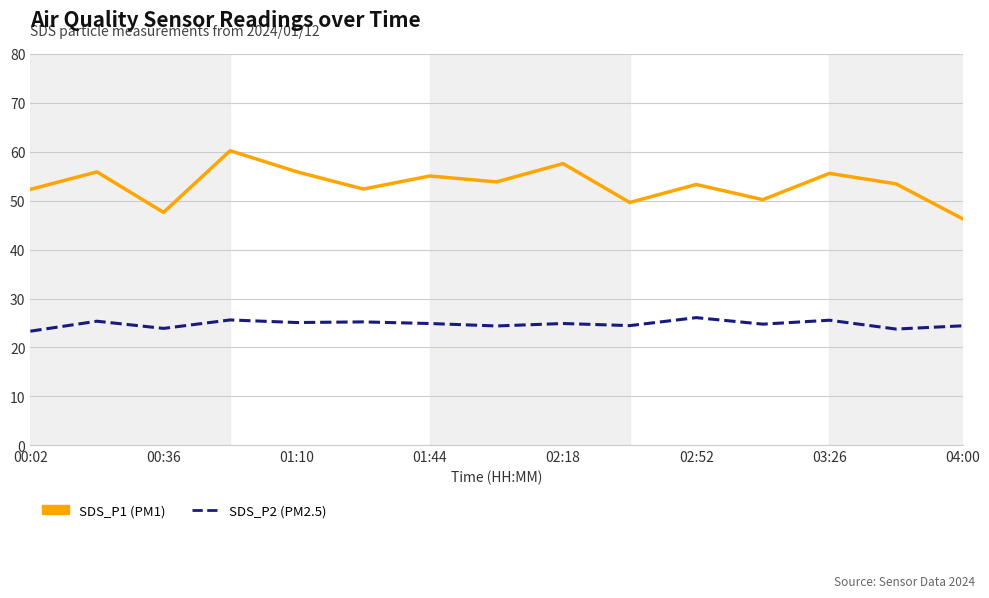

What is the smallest value displayed?

23.3